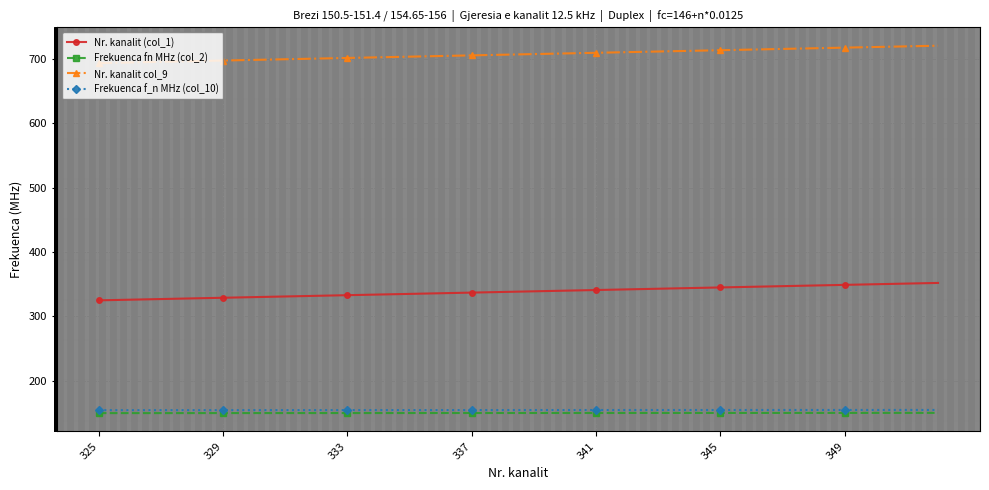

What is the value of the Frekuenca fn MHz (col_2) point at the 23rd from the left?

150.3